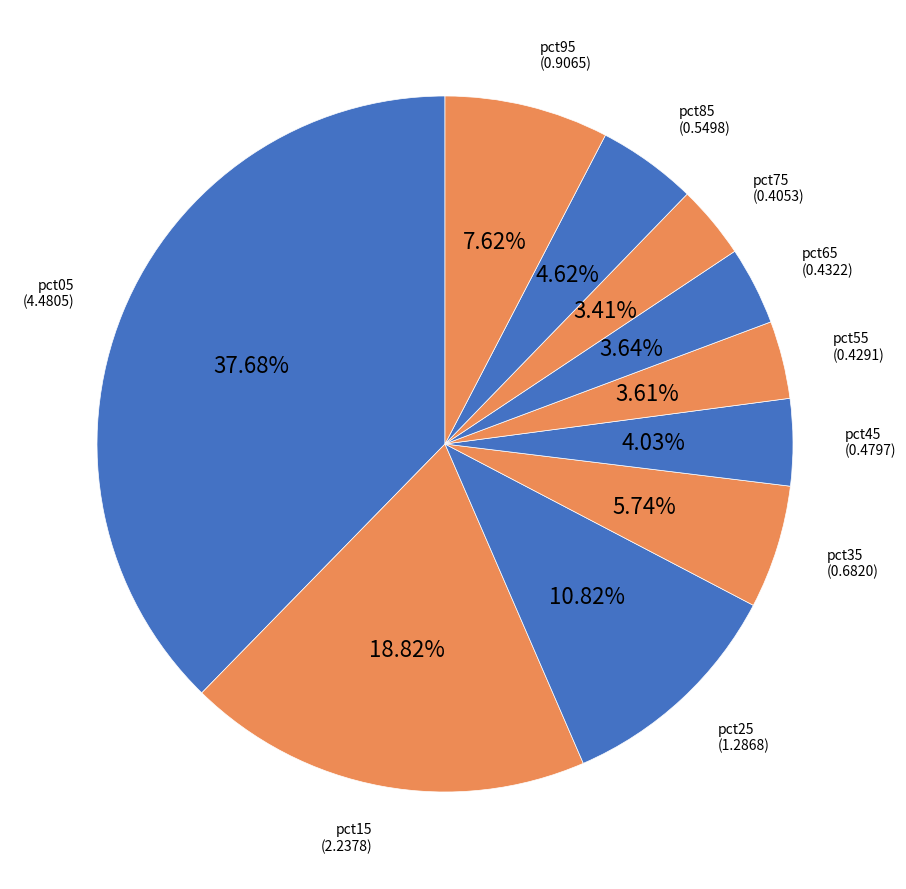

How many slices are in this pie chart?

10